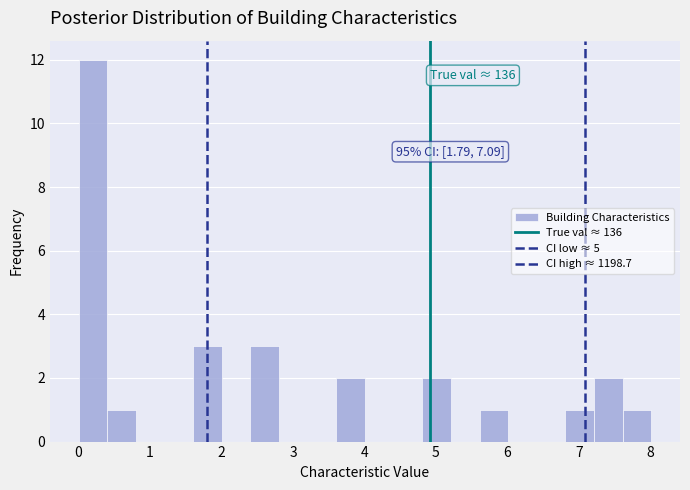

Over which range of the x-axis is the bar tallest?

0.0 to 0.4